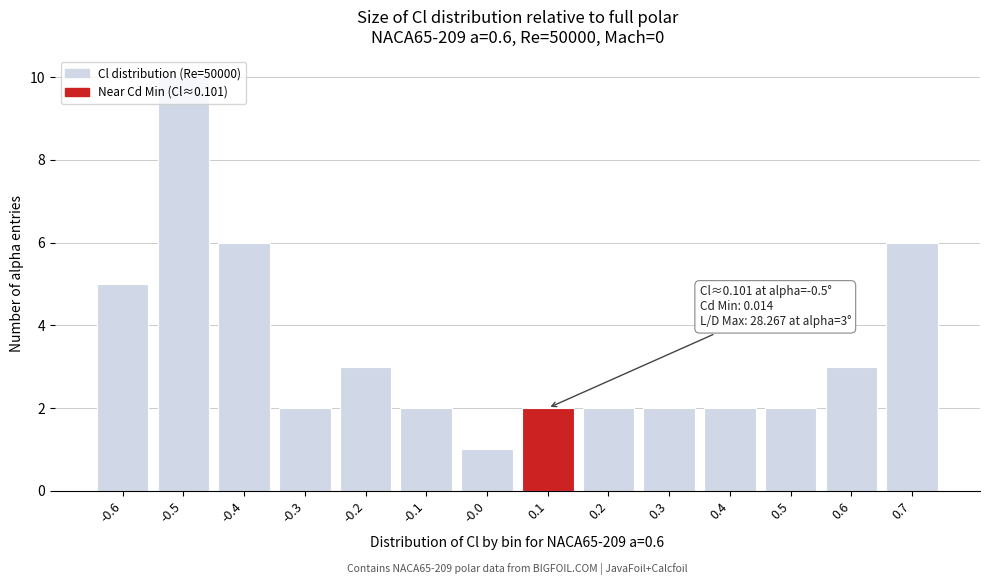

What is the greatest value displayed?

10